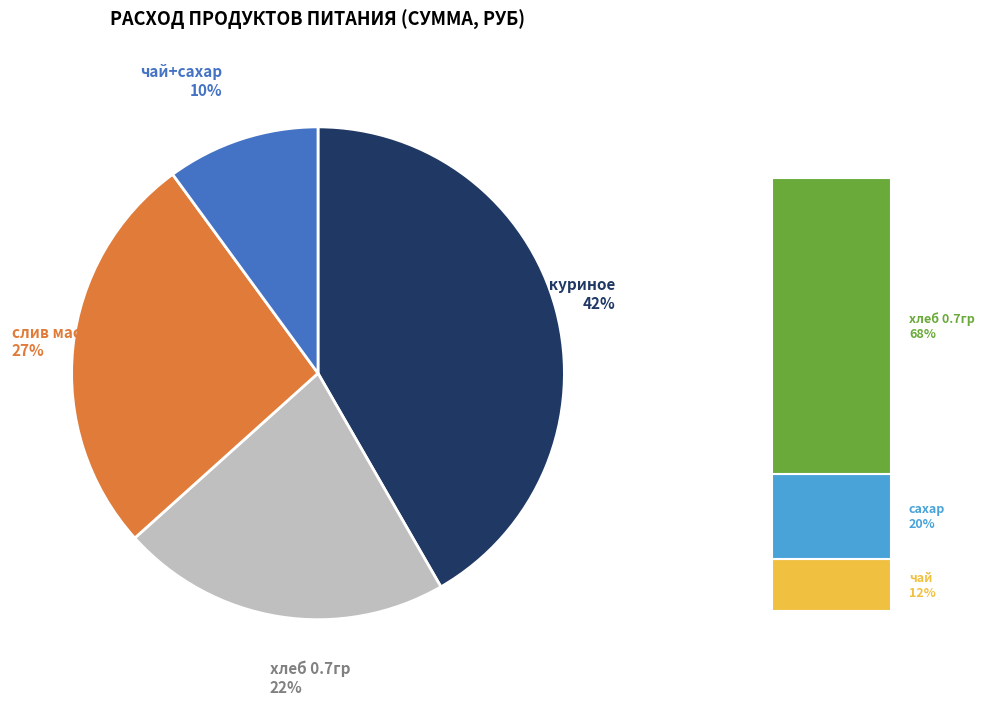

Which category has the biggest portion of the pie?

Яицо куриное